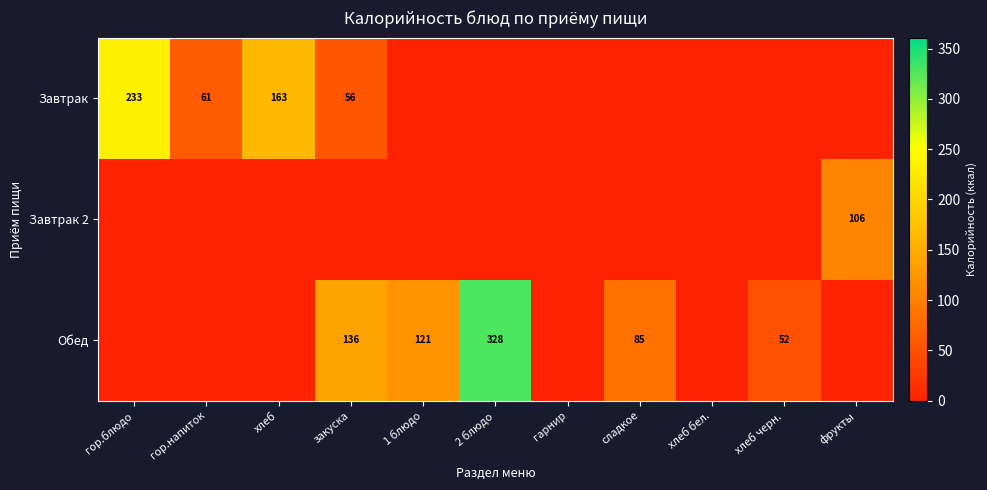

The value of Обед at хлеб черн. is 82. True or false?

False